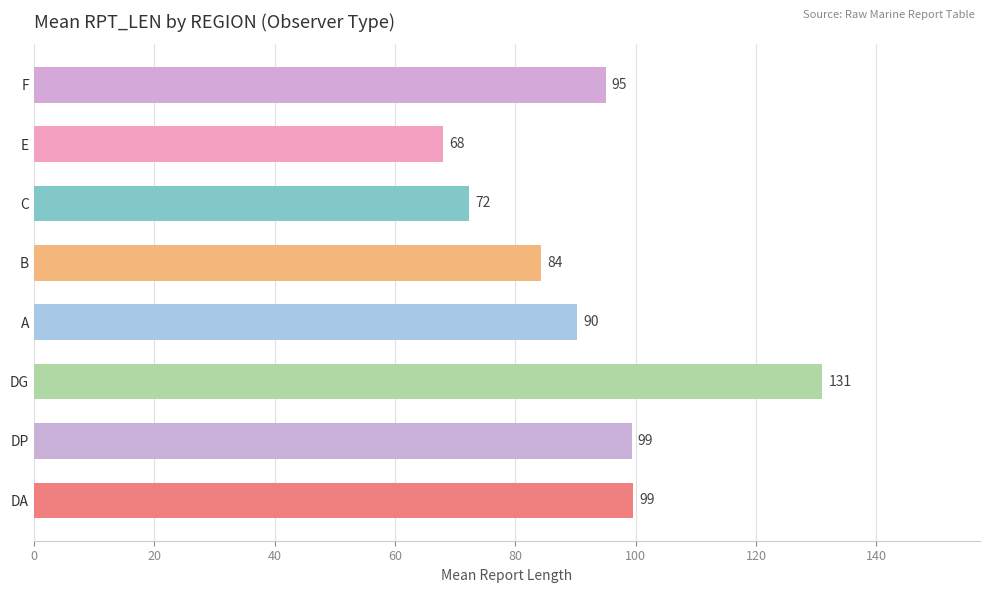

What is the maximum value shown in the chart?

131.0